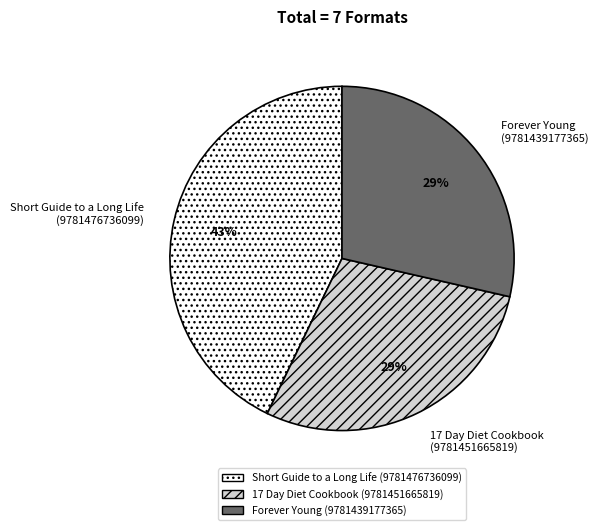

Approximately how many times larger is the value at 17 Day Diet Cookbook (9781451665819) compared to Forever Young (9781439177365)?

1.0